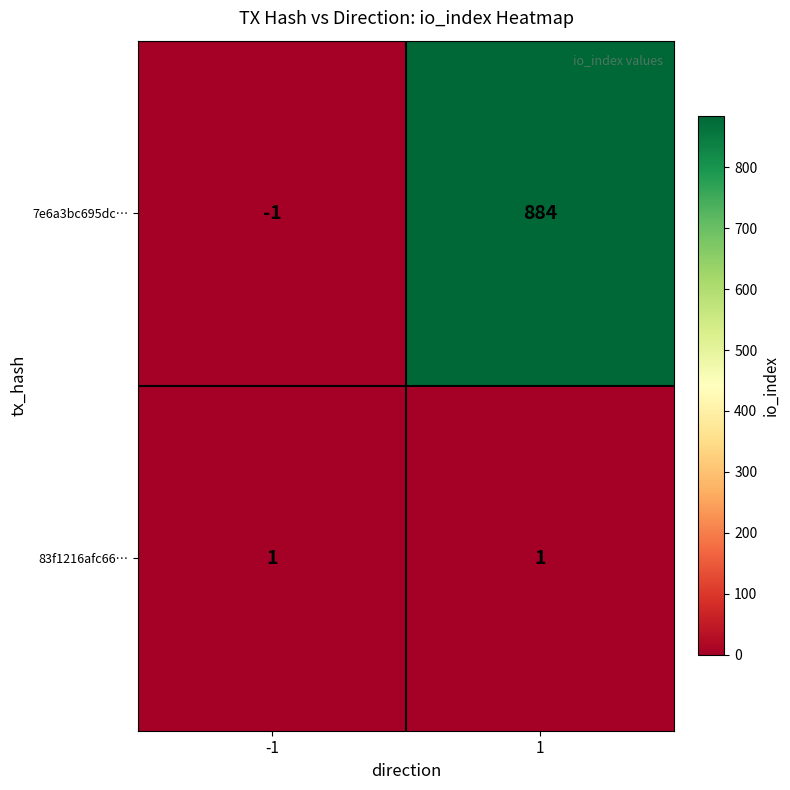

Which series has the widest spread of values?

7e6a3bc695dc…